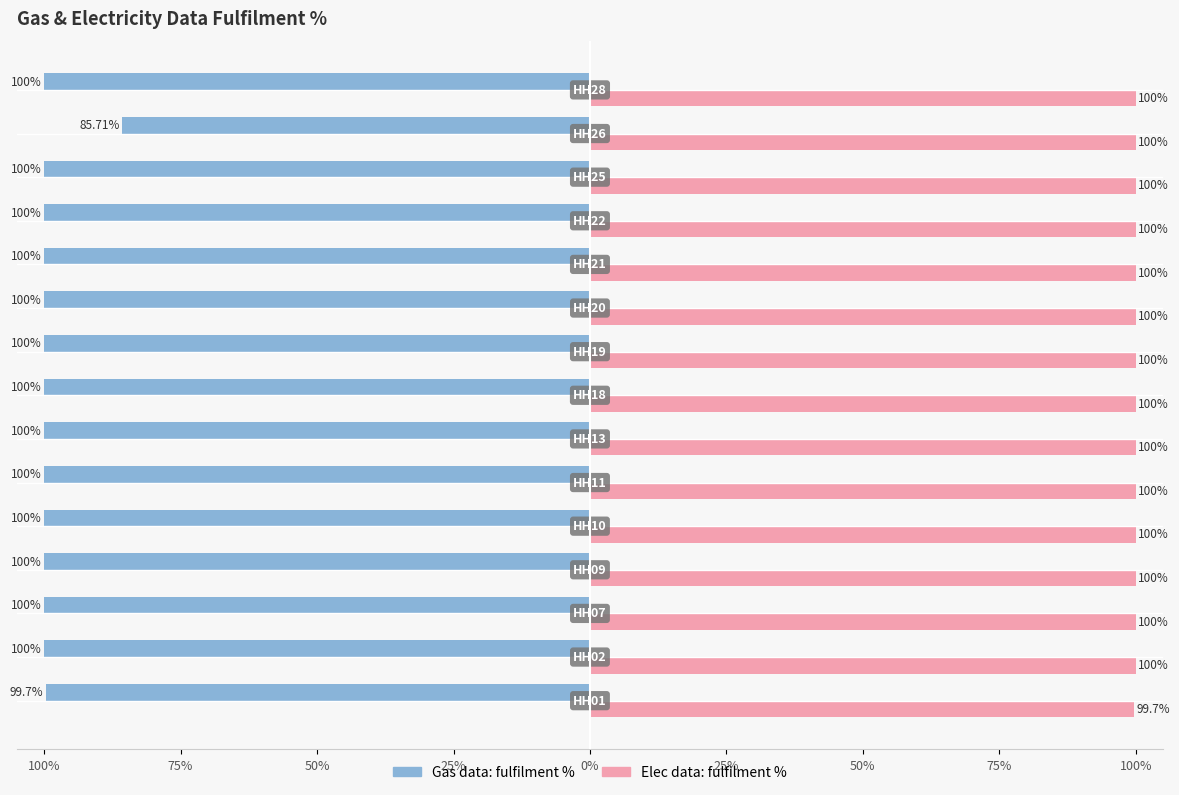

What are all the series names shown in the legend?

Gas data: fulfilment %, Elec data: fulfilment %